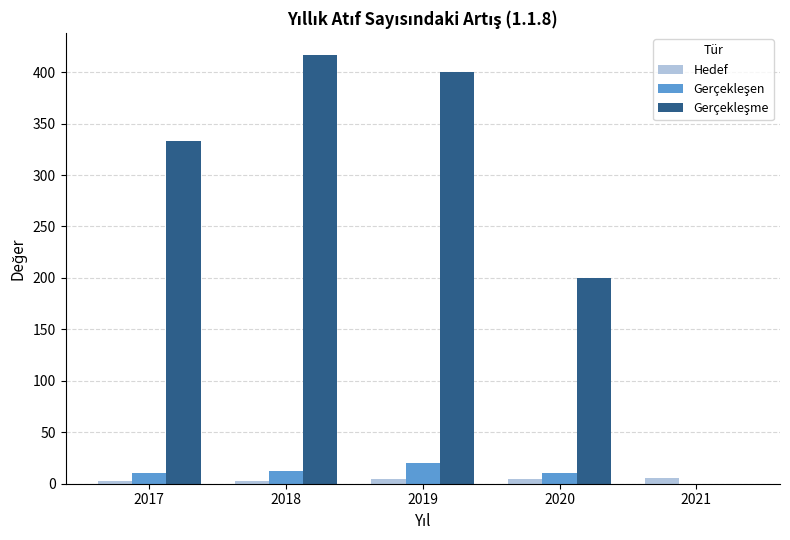

What is the sum of all Hedef values?

22.0